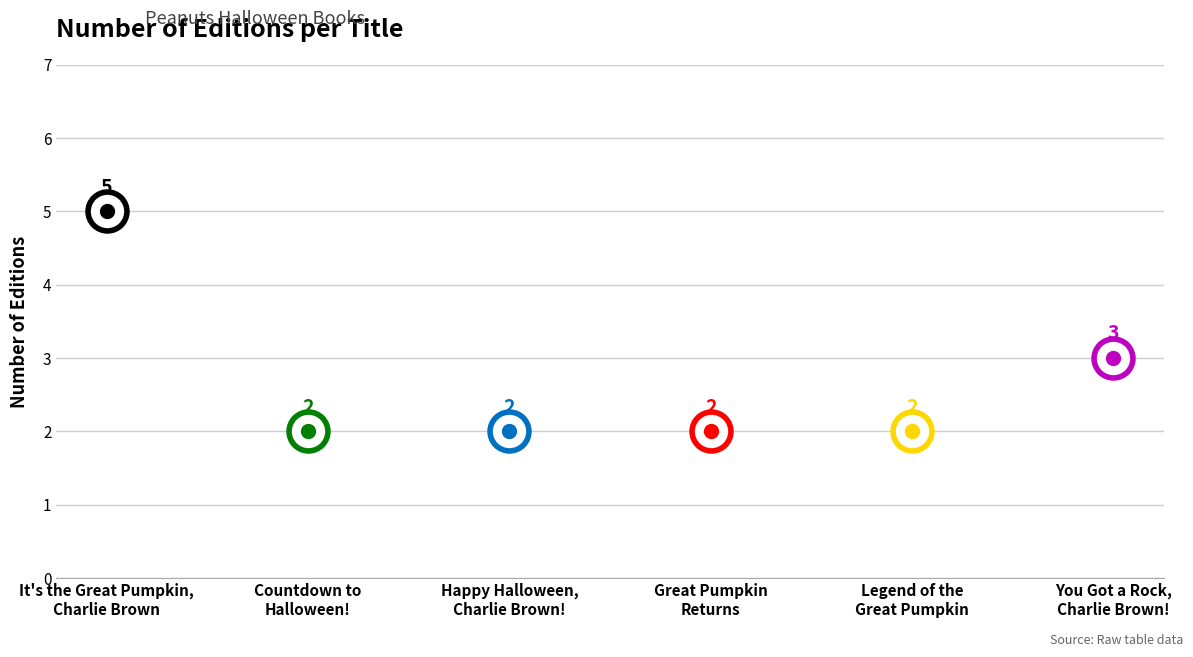

Rank the categories by value from lowest to highest.

Countdown to
Halloween!, Happy Halloween,
Charlie Brown!, Great Pumpkin
Returns, Legend of the
Great Pumpkin, You Got a Rock,
Charlie Brown!, It's the Great Pumpkin,
Charlie Brown